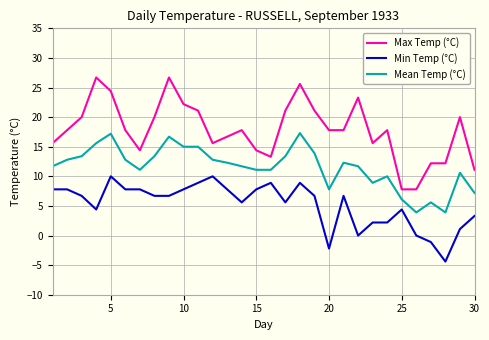

What is the sum of all Max Temp (°C) values?

535.7